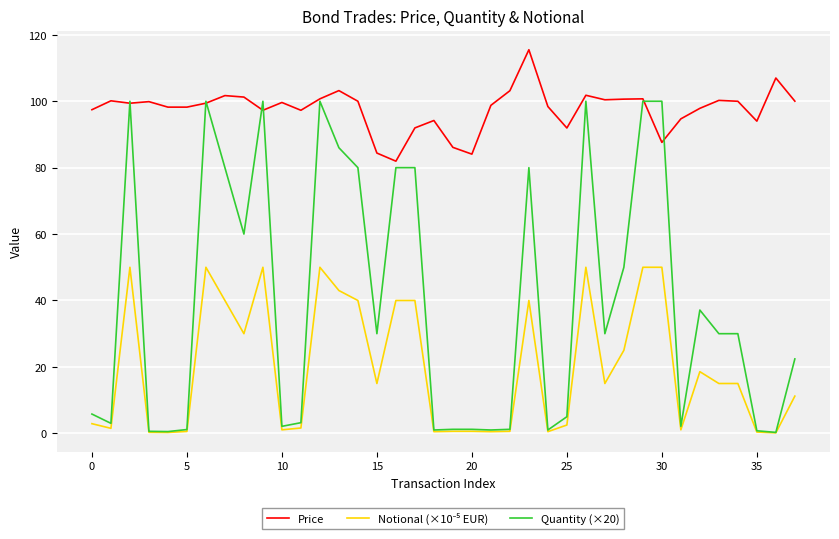

What is the maximum value shown in the chart?

115.5